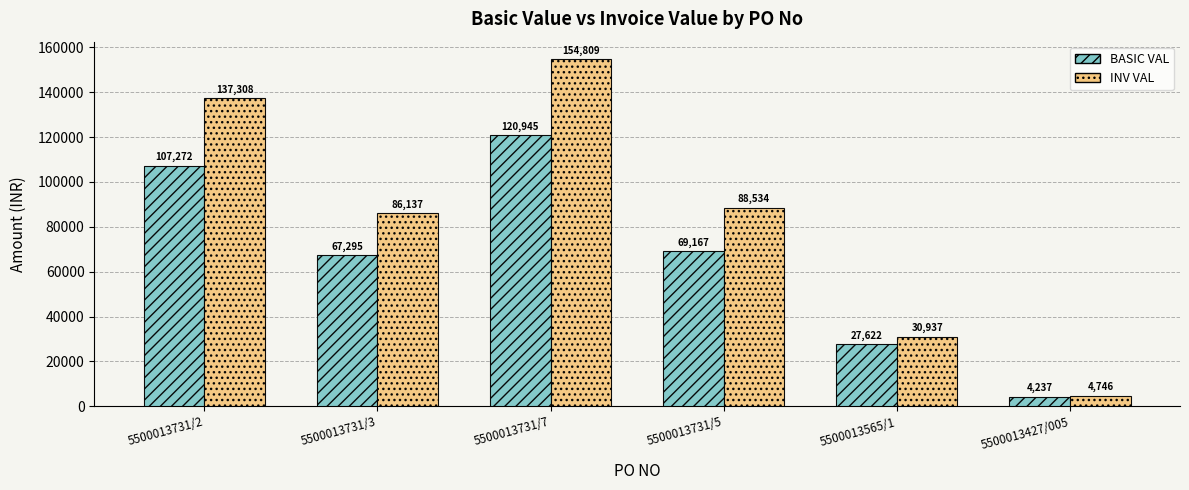

What position from the right is 5500013427/005?

1